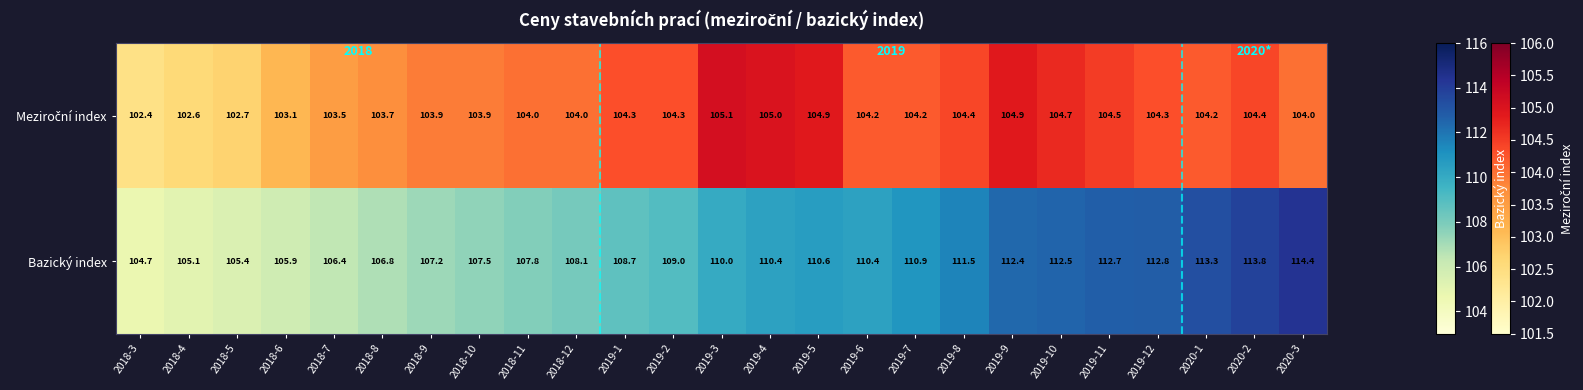

How many distinct data groups are displayed?

1